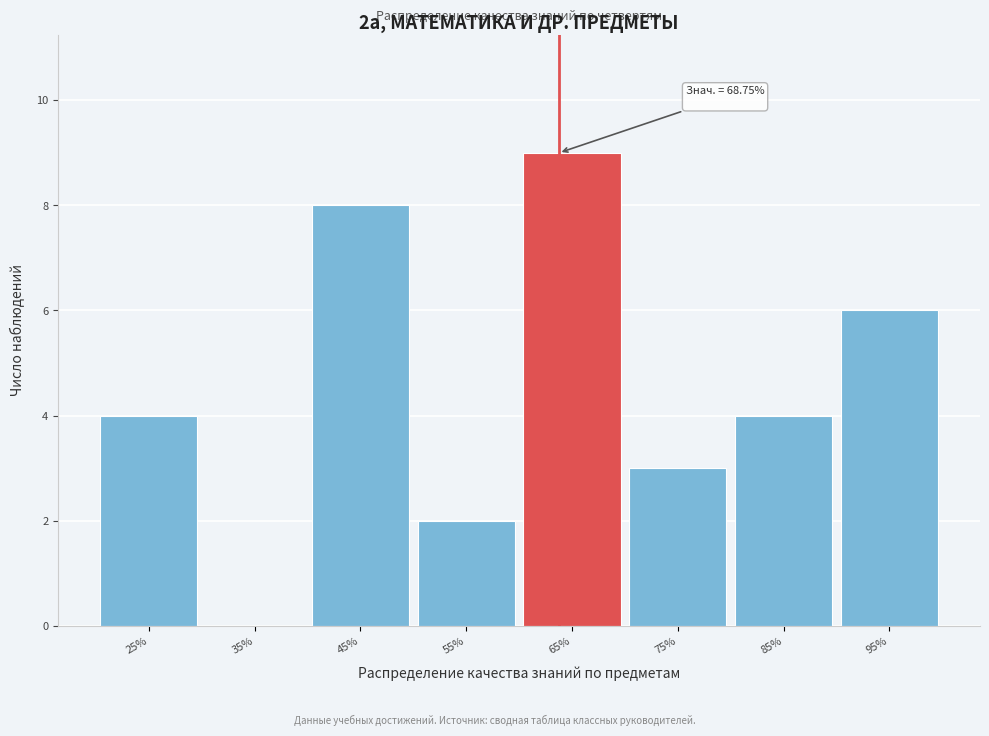

Reading left to right, what are all the values shown in this chart?

25%=4	35%=0	45%=8	55%=2	65%=9	75%=3	85%=4	95%=6